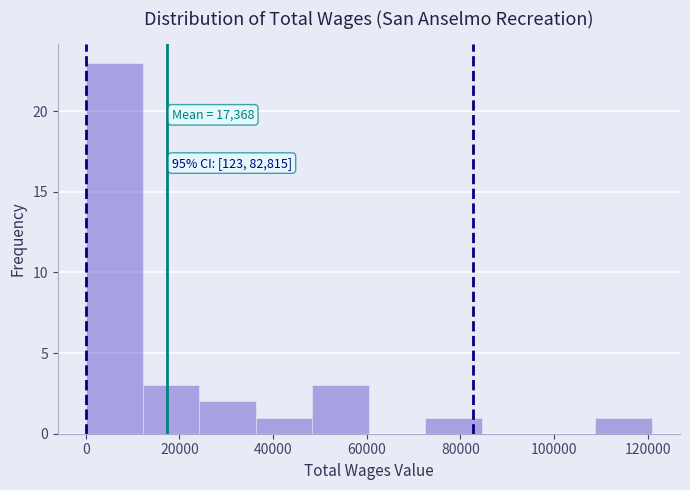

Which range on the x-axis has the tallest bar?

0 to 12000